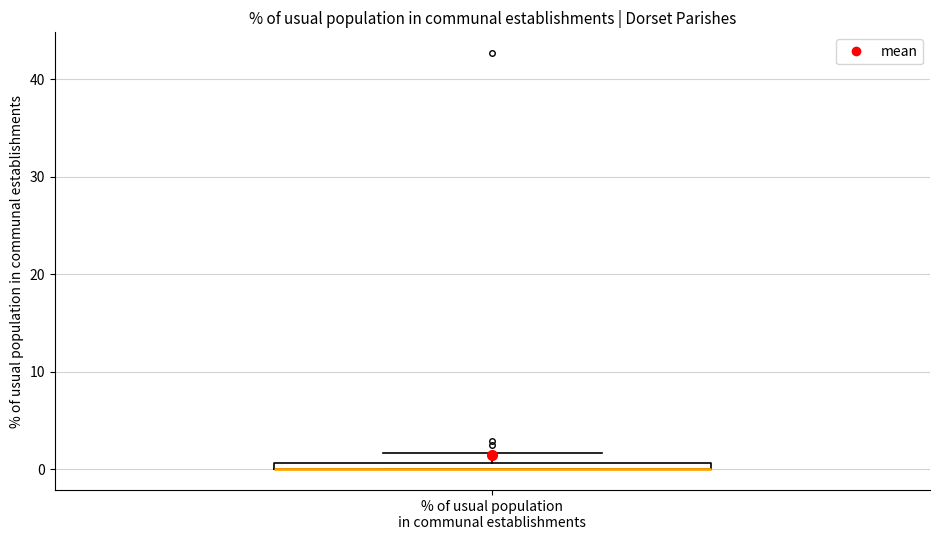

Where is the upper edge of the box for % of usual population in communal establishments on the y-axis? The values are not printed on the chart, so give them approximately, as read against the axis.

1